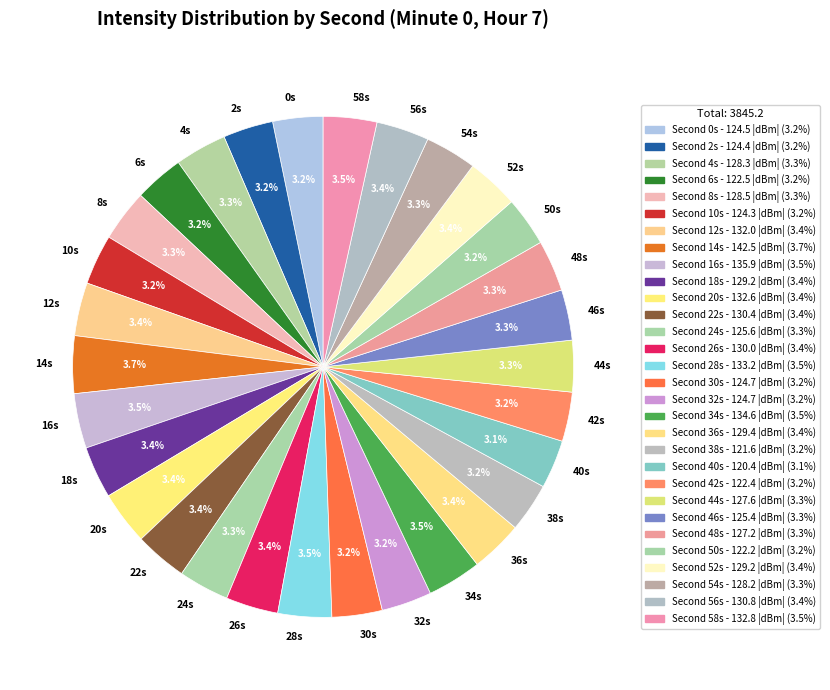

Does any single category account for the majority?

No